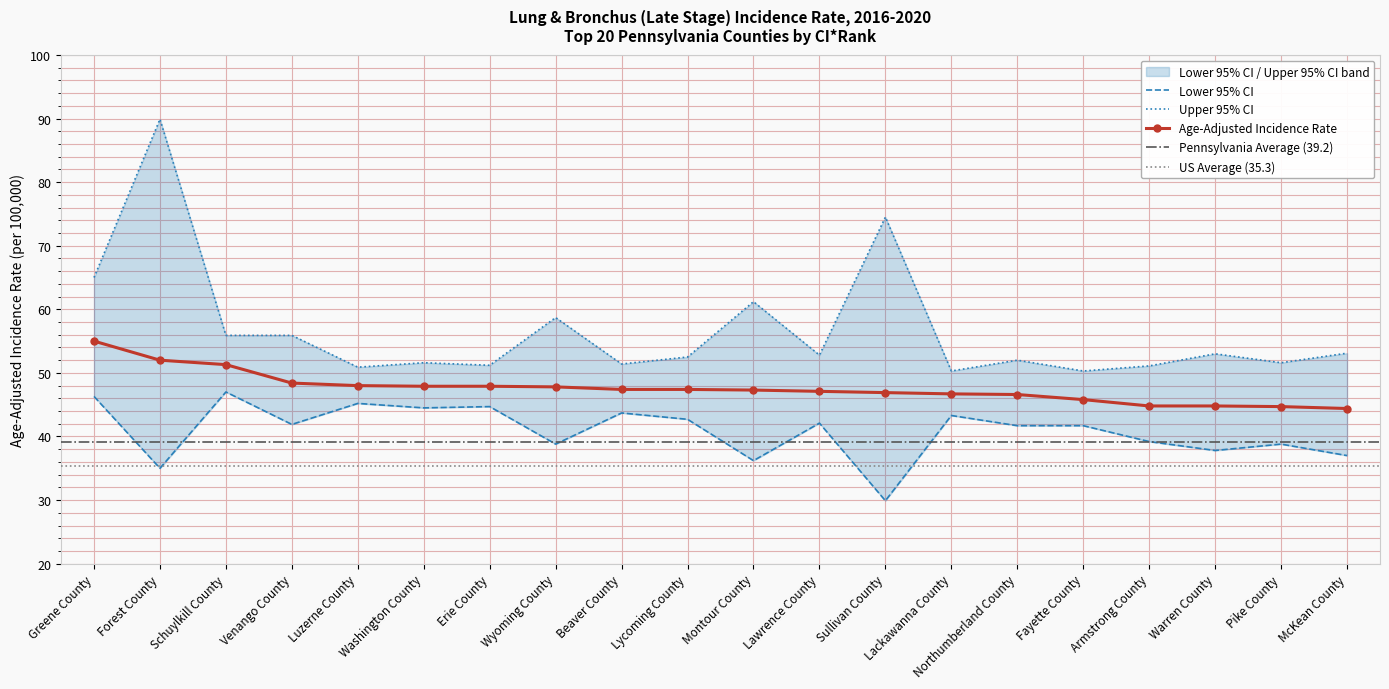

True or false: Lower 95% CI and Age-Adjusted Incidence Rate cross at least once.

False